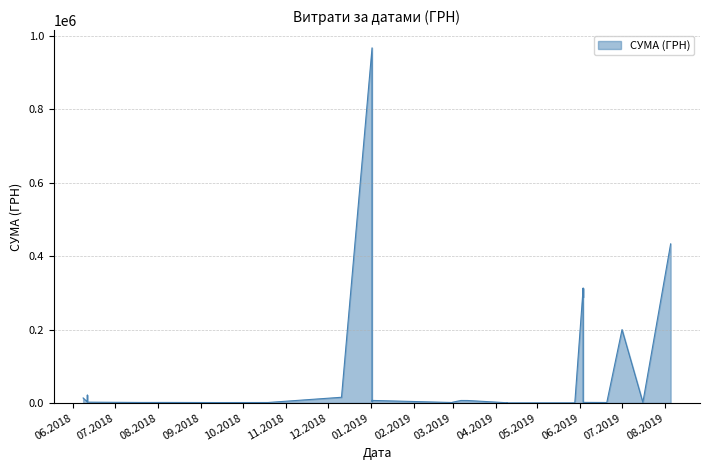

Count the number of values greater than 1560.

19